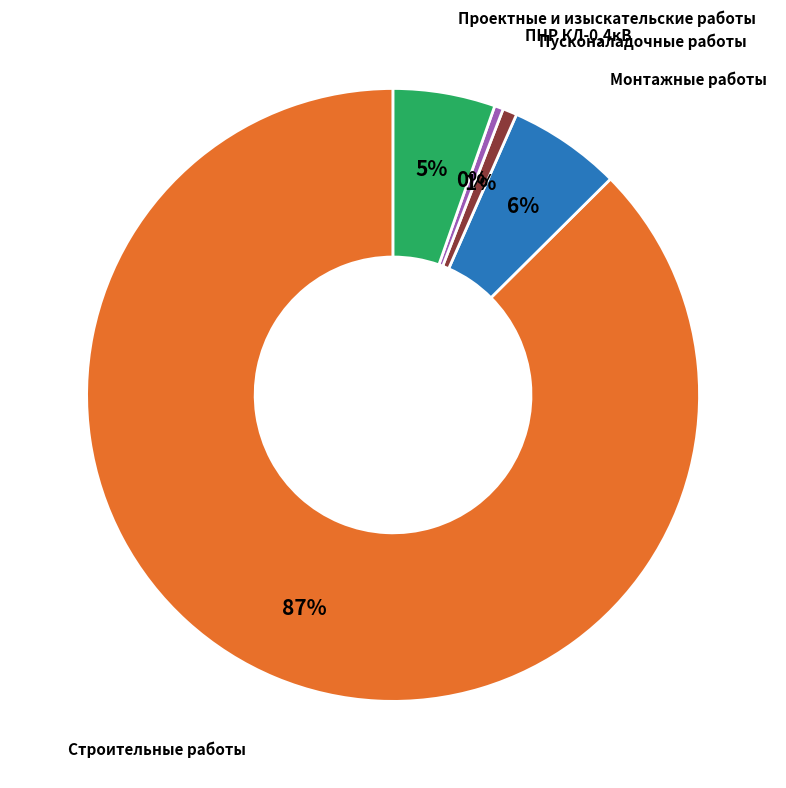

Does any single category account for the majority?

Yes